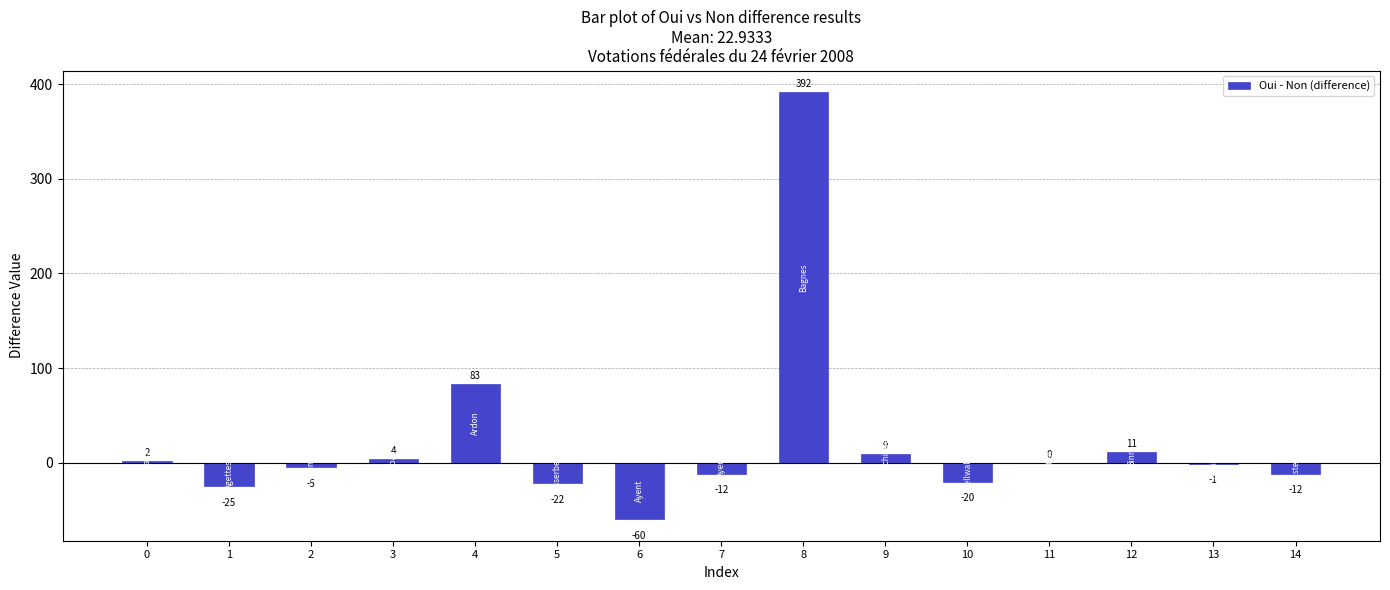

What is the sum of all values?

344